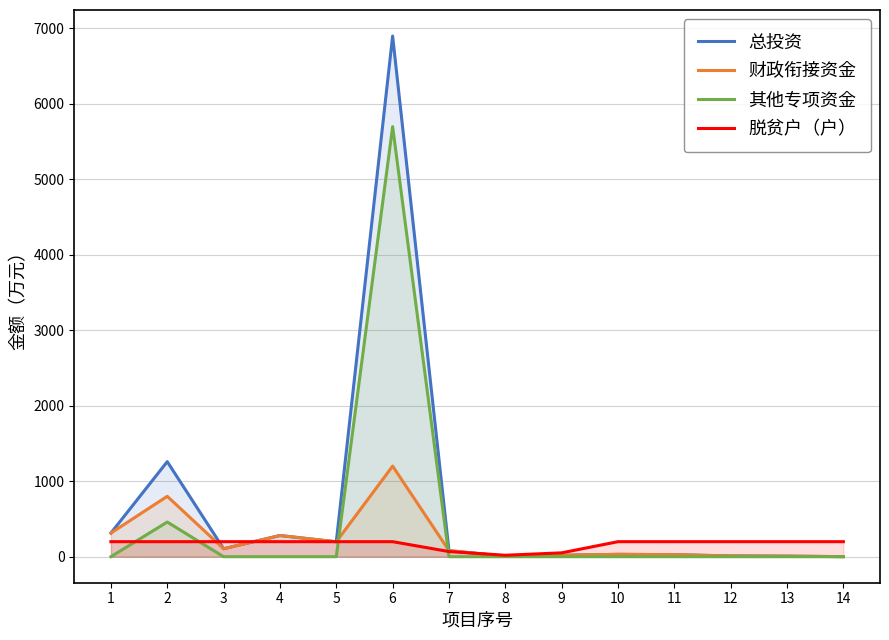

At which category does the chart reach its peak across all series?

6